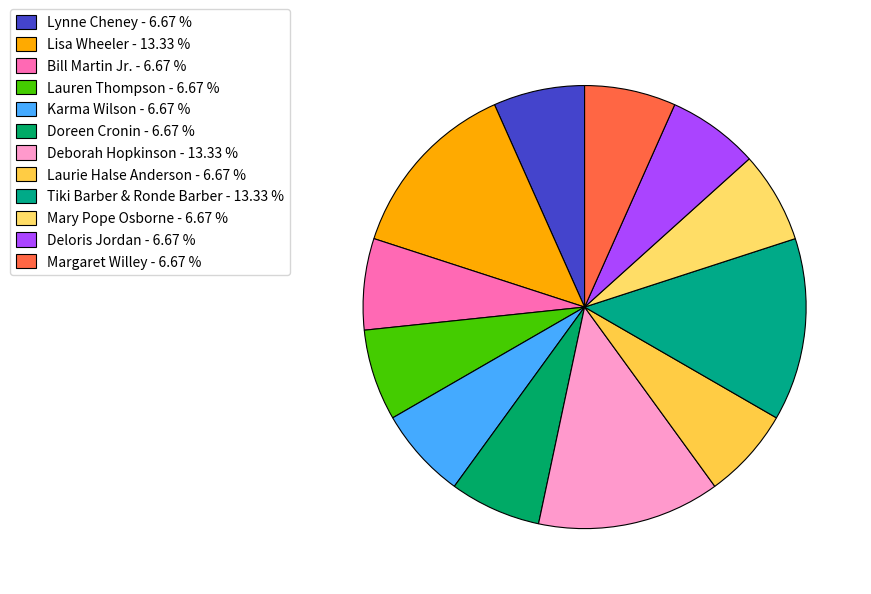

How many slices are in this pie chart?

12